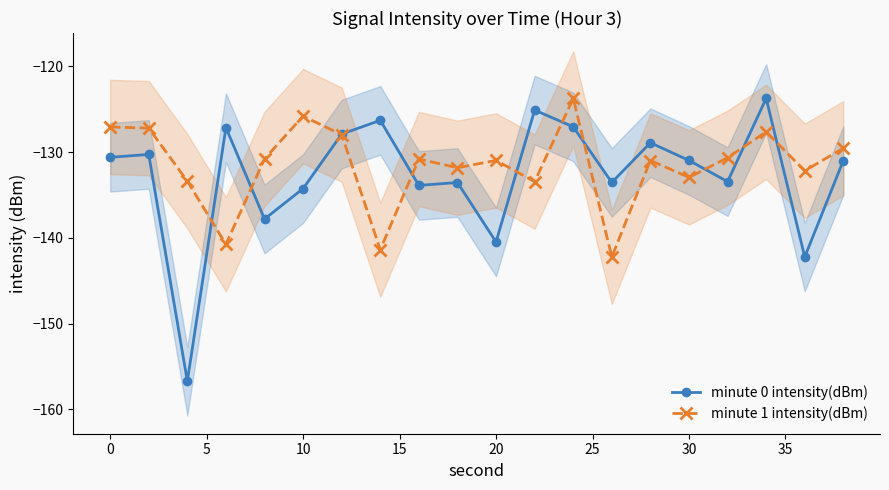

Reading left to right, transcribe all the data shown in this chart.

minute 0 intensity(dBm): -130.6	-130.3	-156.7	-127.1	-137.8	-134.3	-127.9	-126.3	-133.9	-133.6	-140.5	-125.1	-127.1	-133.5	-128.9	-131.0	-133.4	-123.7	-142.2	-131.0
minute 1 intensity(dBm): -127.1	-127.2	-133.4	-140.8	-130.8	-125.8	-128.0	-141.4	-130.8	-131.8	-131.0	-133.4	-123.7	-142.2	-131.0	-133.0	-130.7	-127.6	-132.2	-129.5